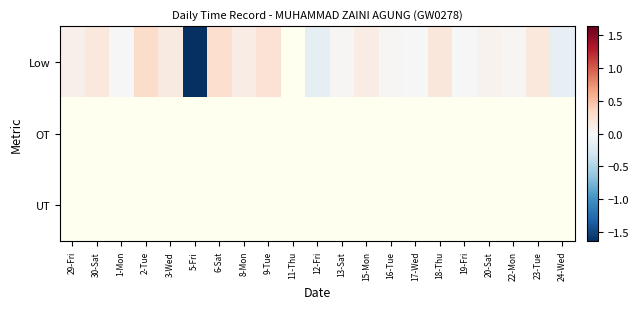

Is it true that Low equals 0.3 at 23-Tue?

False